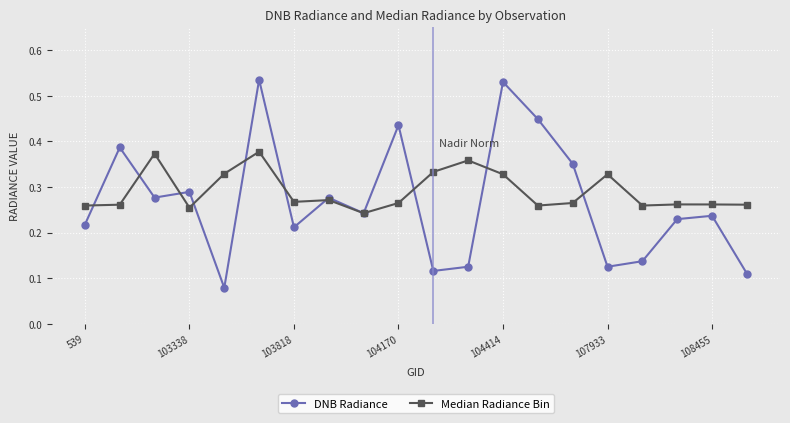

In DNB Radiance, how many points are higher than both neighbors (excluding endpoints)?

7